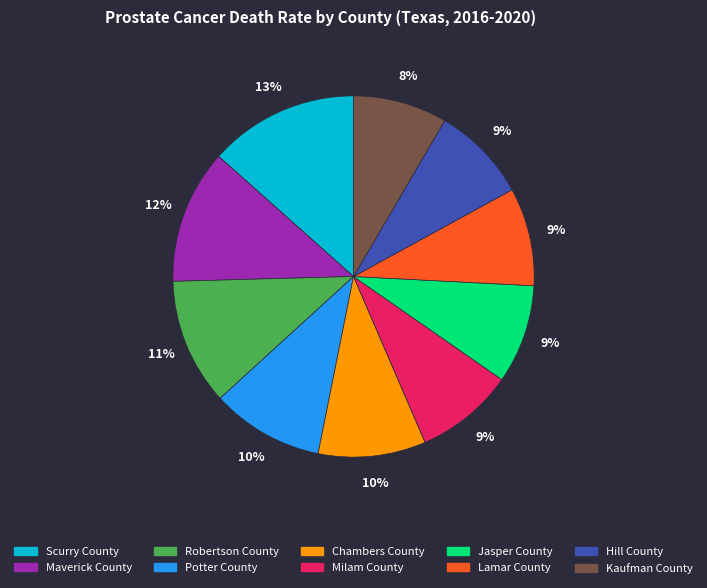

To the nearest percent, what is the combined percentage of Chambers County and Scurry County?

23%